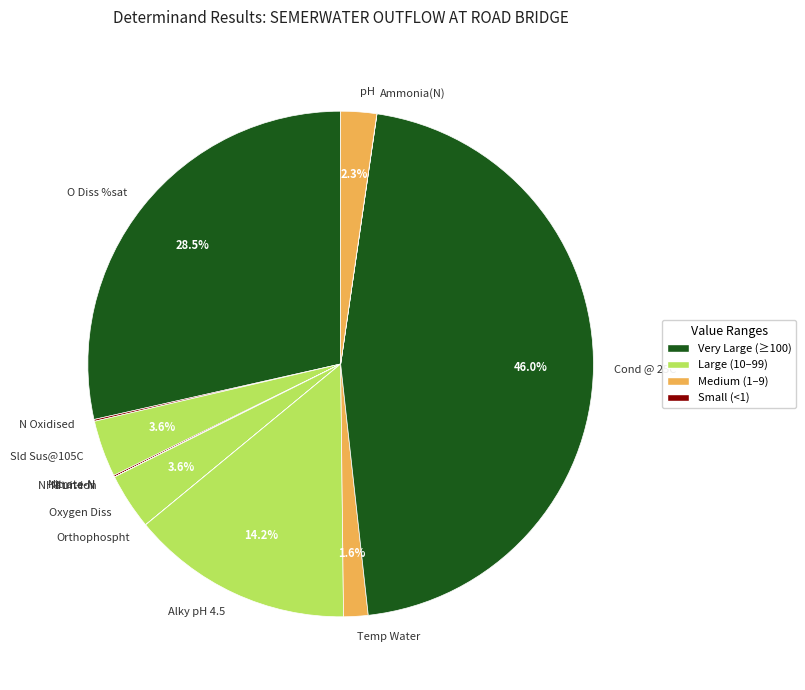

True or false: Sld Sus@105C accounts for 4% of the total.

True